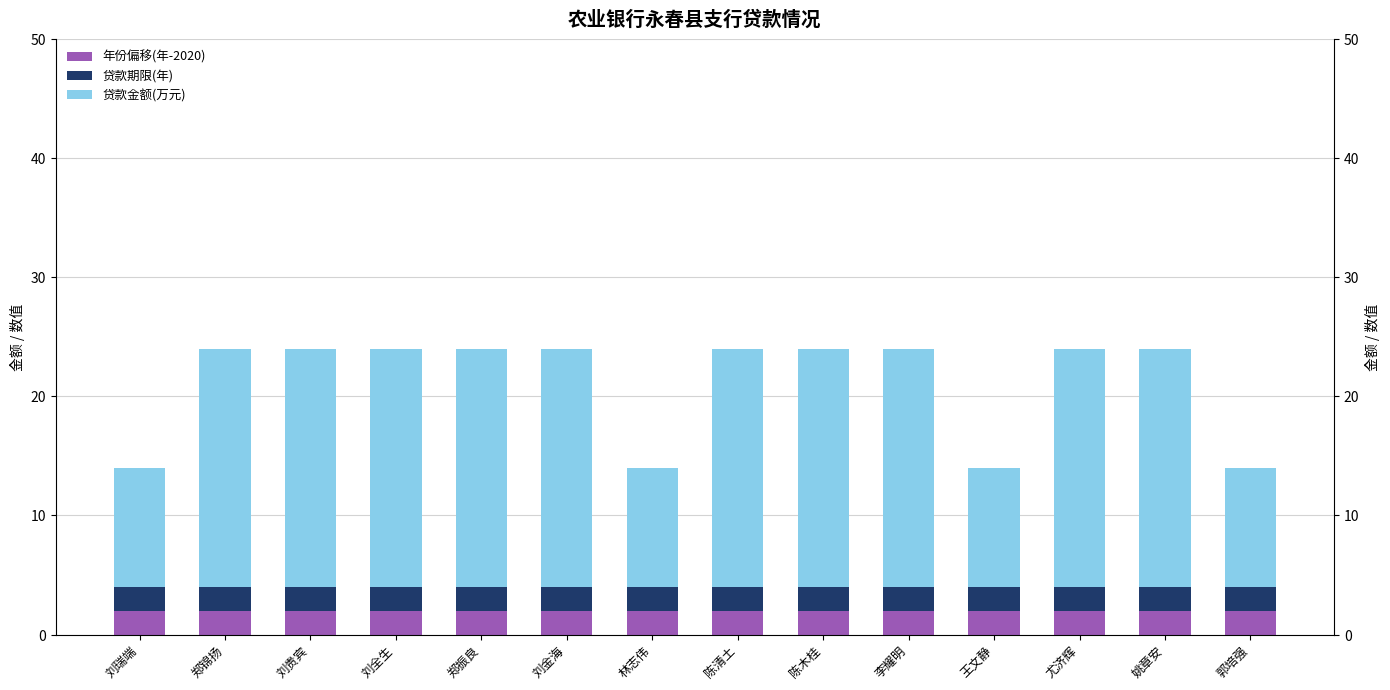

What are all the series names shown in the legend?

年份偏移(年-2020), 贷款期限(年), 贷款金额(万元)